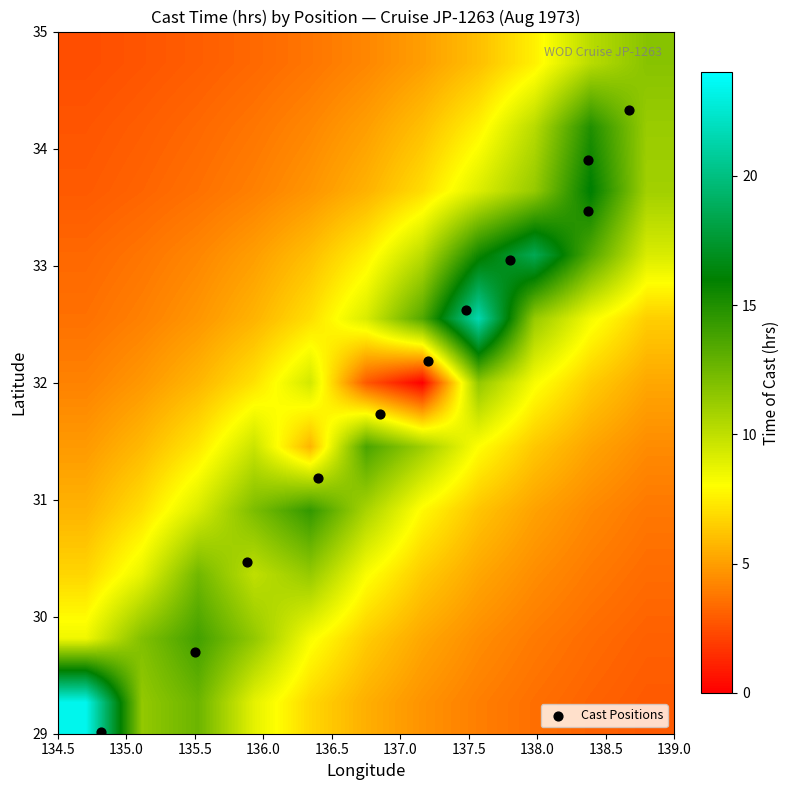

At how many categories does at least one series exceed 22?

11